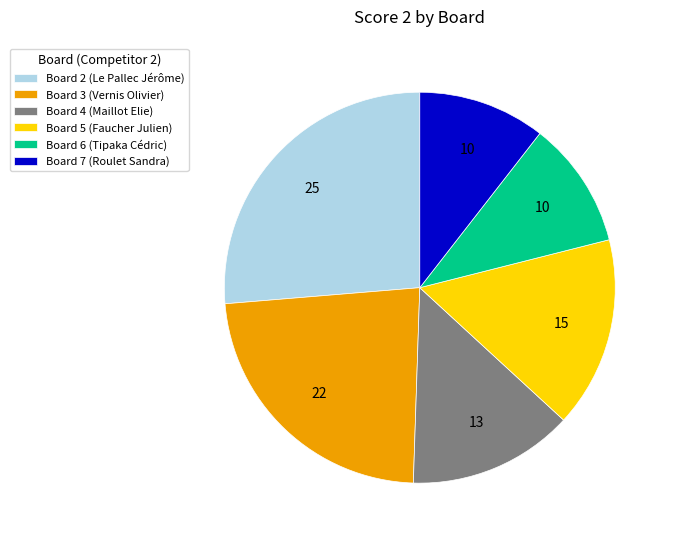

The Board 2 (Le Pallec Jérôme) slice represents 37% of the pie. True or false?

False